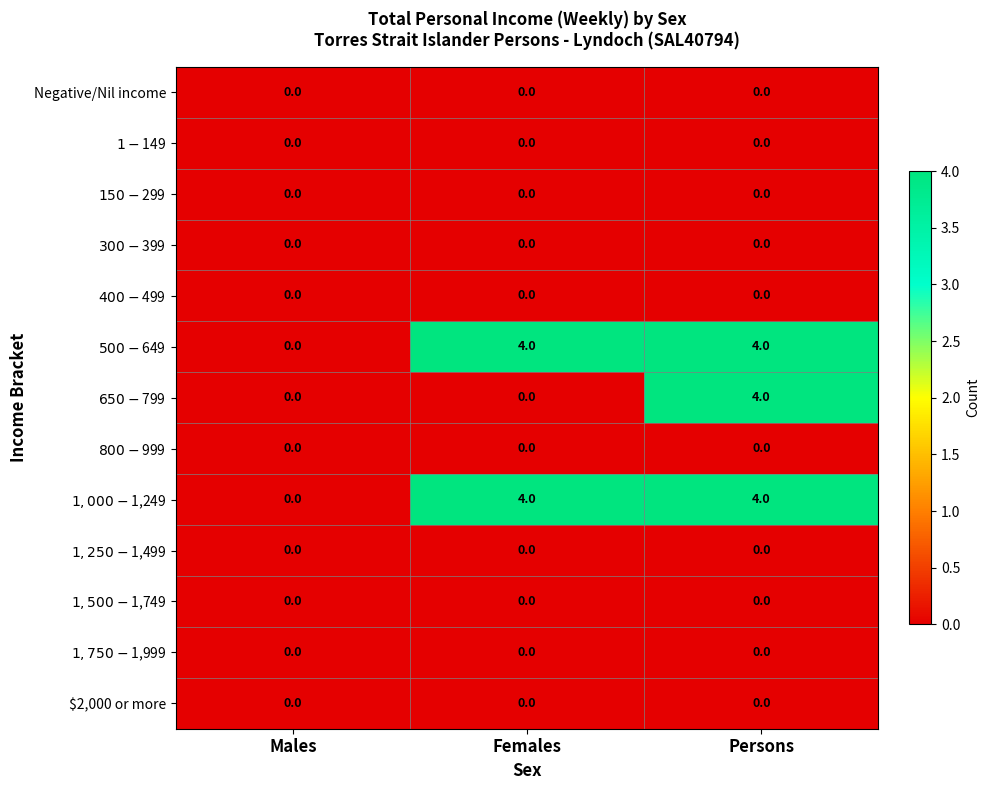

What is the greatest value displayed?

4